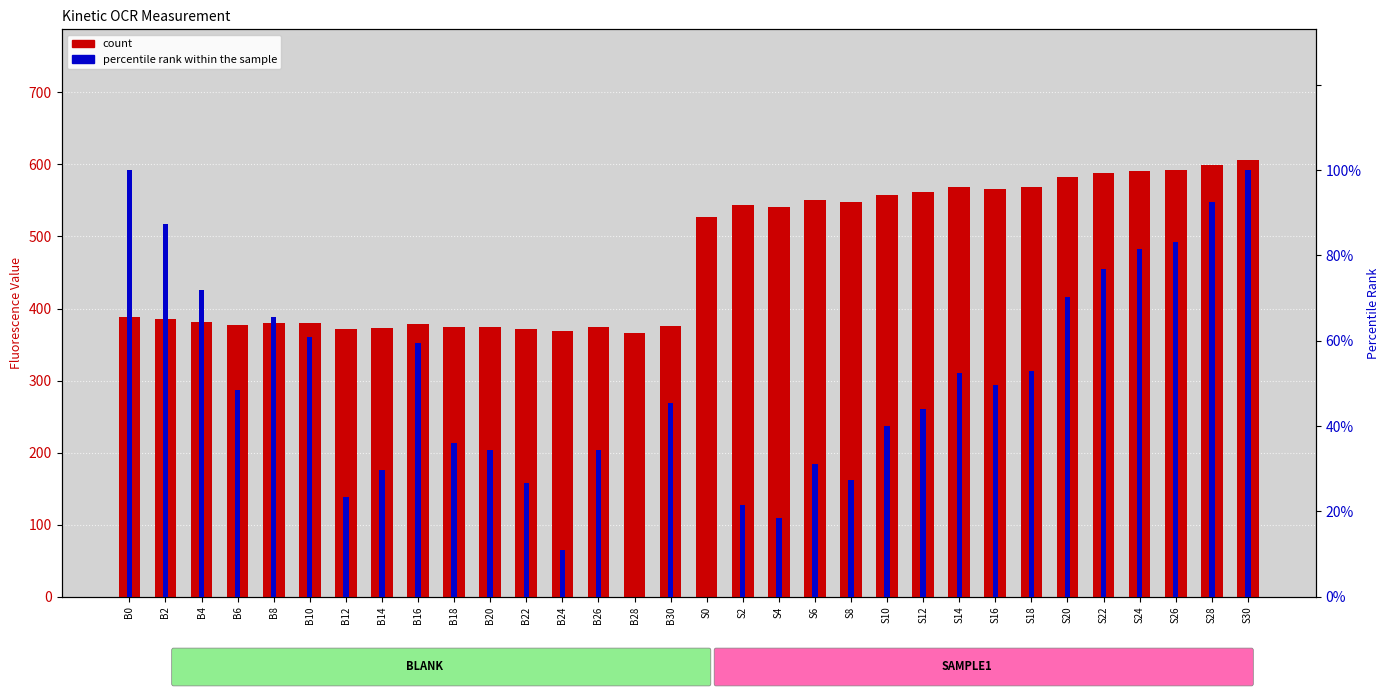

At which category is the sum across all series the highest?

S30